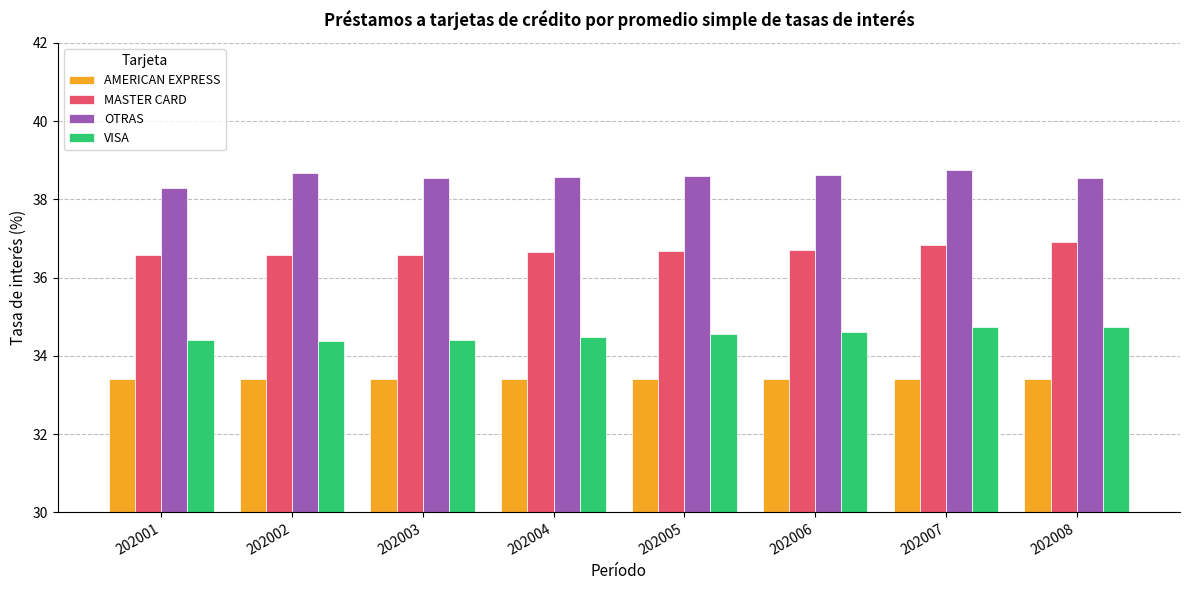

List the series in order of their overall mean, highest first.

OTRAS, MASTER CARD, VISA, AMERICAN EXPRESS